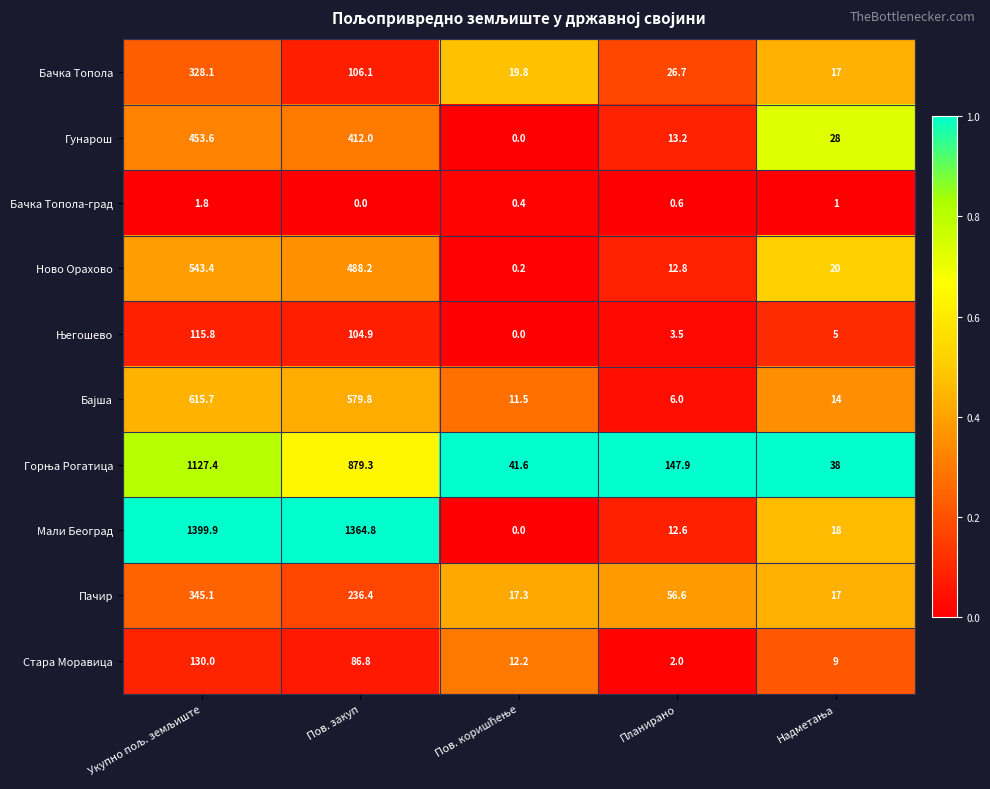

Which series has the largest total across all categories?

Мали Београд